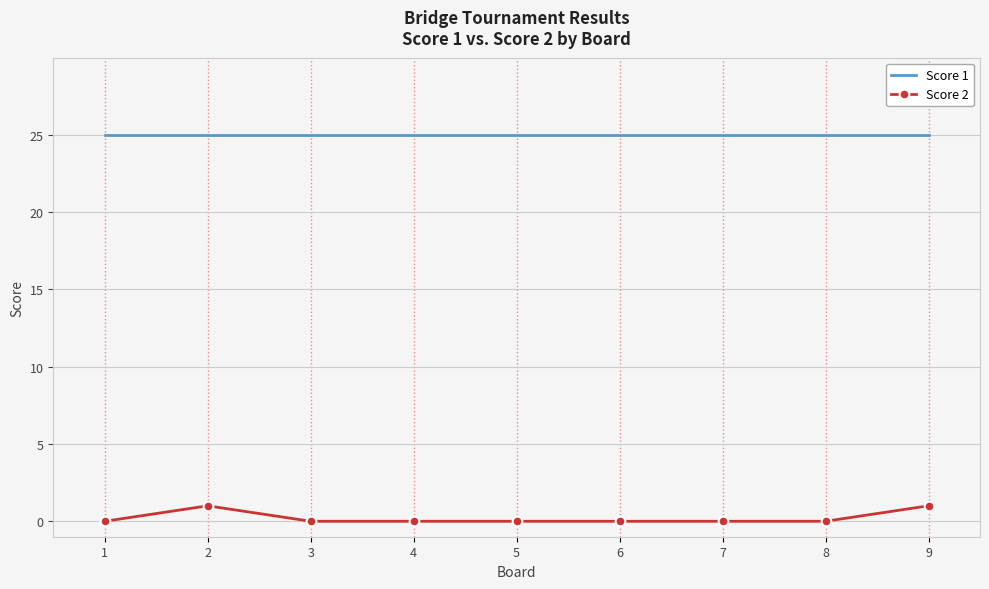

Reading left to right, extract all data points from this chart.

Score 1: 25	25	25	25	25	25	25	25	25
Score 2: 0	1	0	0	0	0	0	0	1